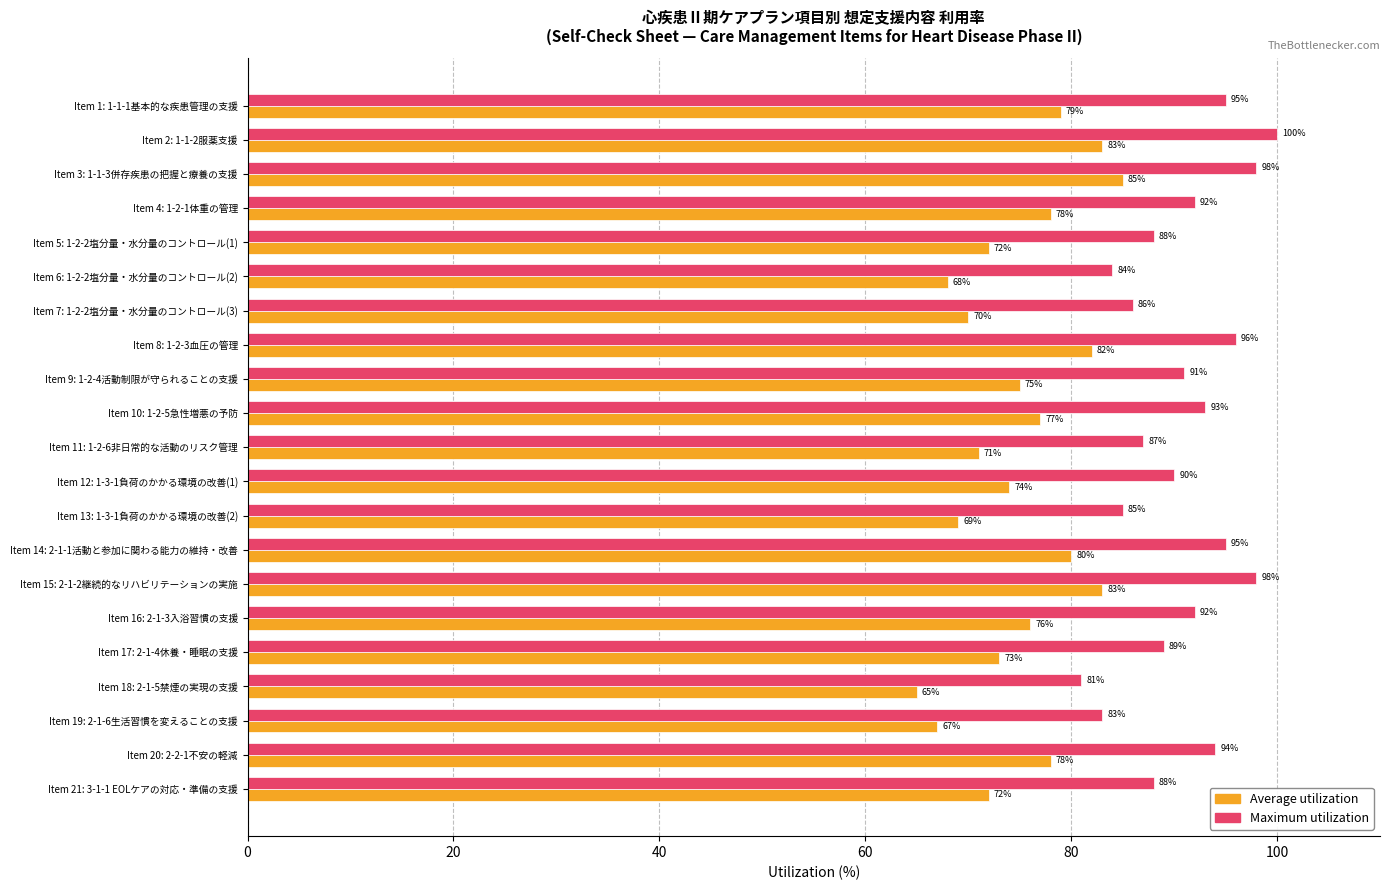

What is the greatest value displayed?

100